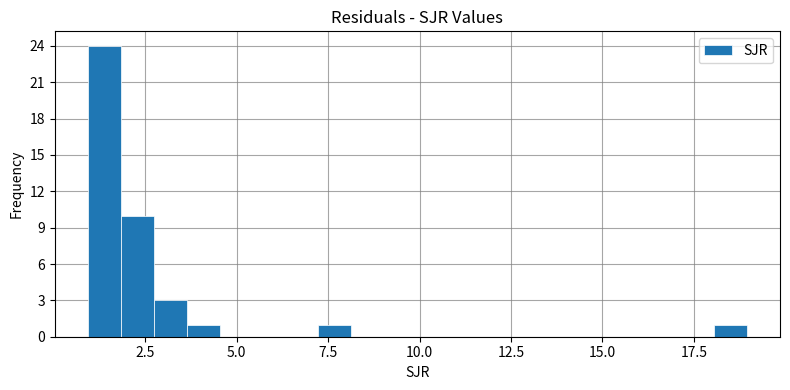

Read against the x-axis, roughly where is the centre of the tallest bar?

1.5